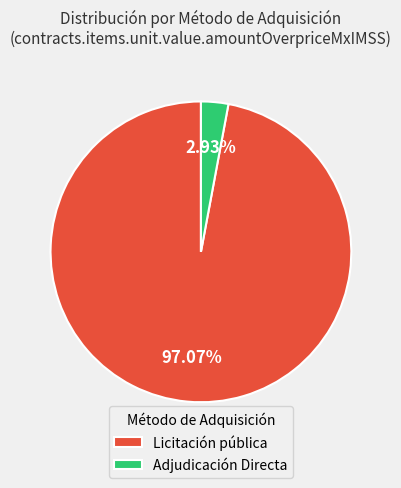

To the nearest percent, what is the difference between the Adjudicación Directa and Licitación pública slice percentages?

94%